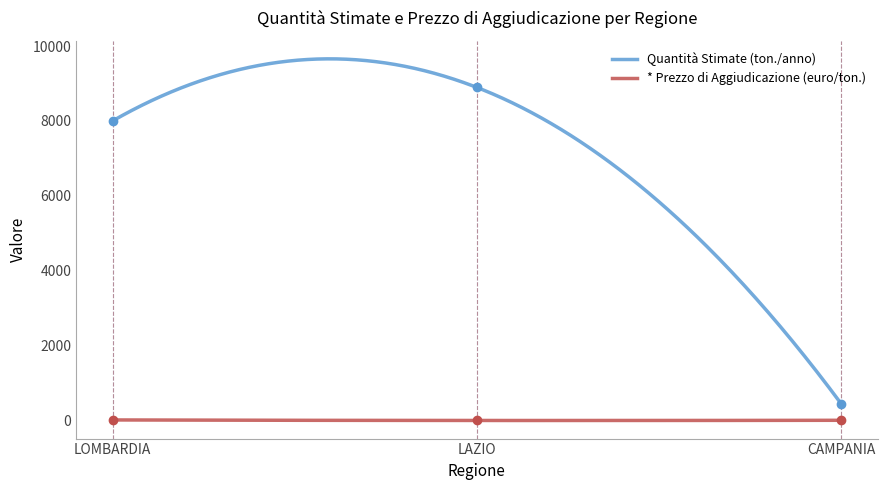

What is the label of the 2nd point from the left?

LAZIO